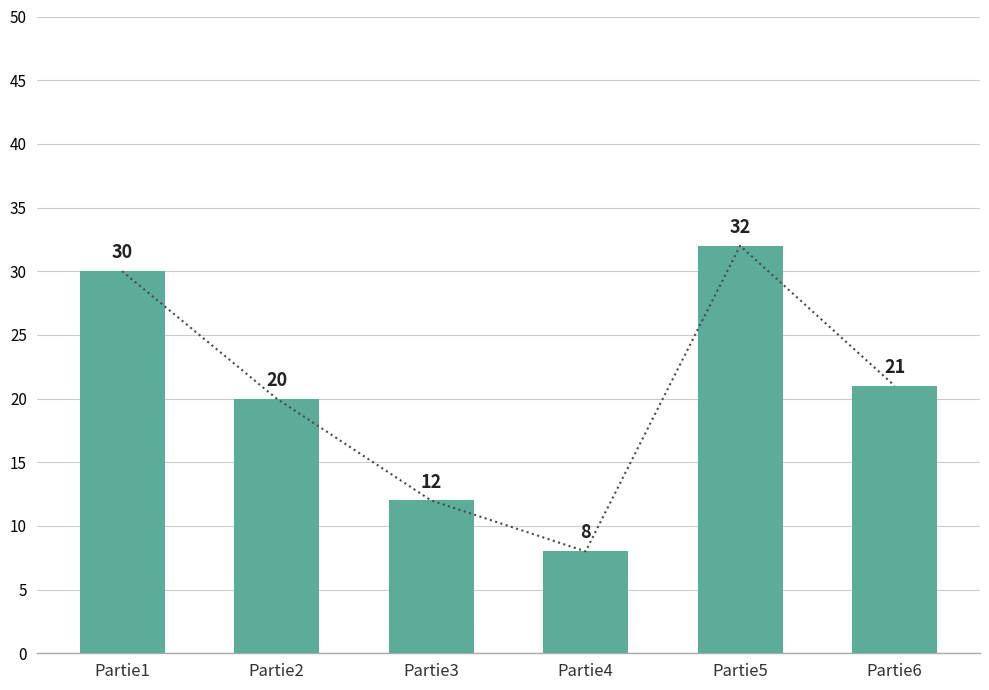

Which category has the lowest value across all series?

Partie4